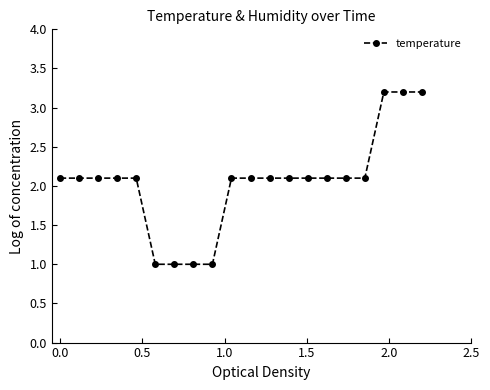

What is the difference between the maximum and minimum values?

2.2